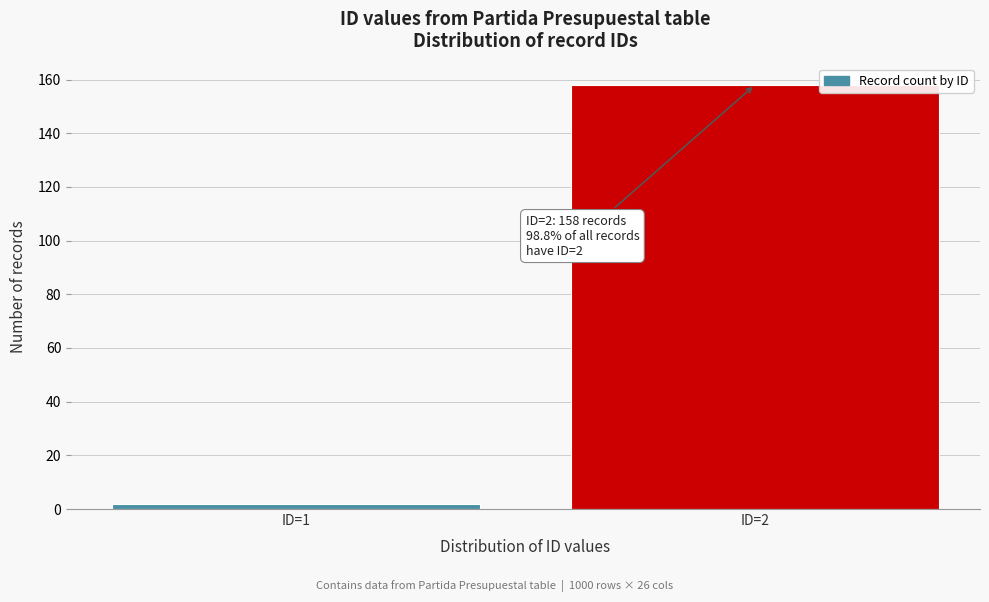

Reading left to right, list all the values displayed in this chart.

2	158